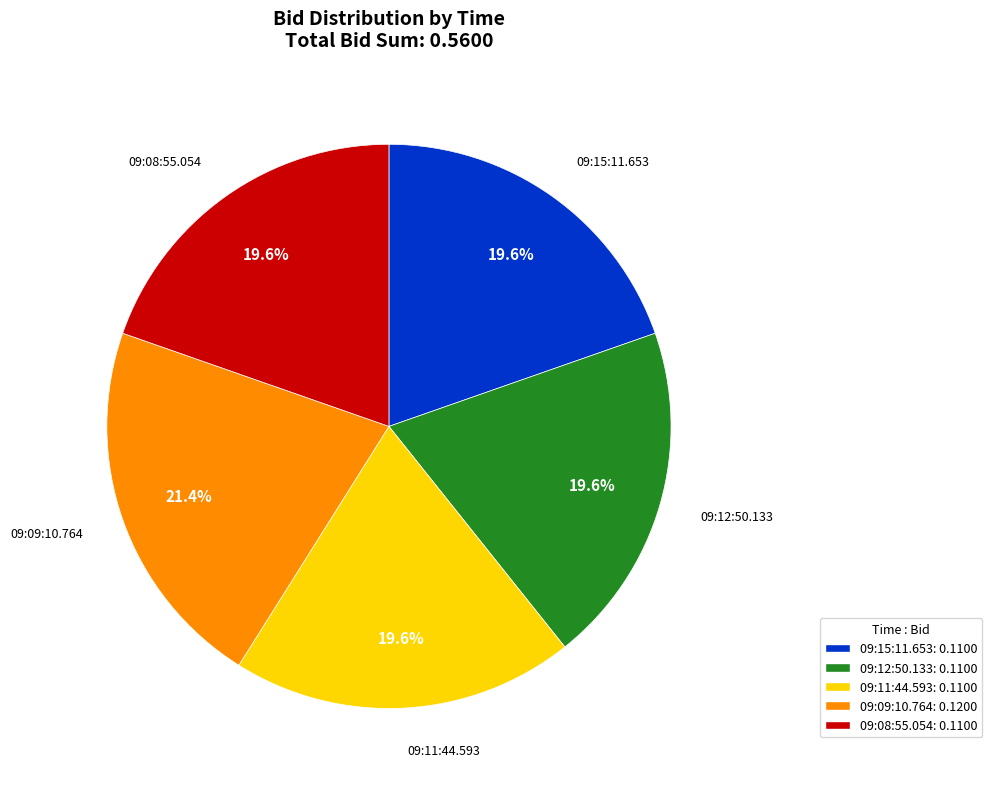

To the nearest percent, what percentage of the pie is 09:15:11.653?

20%